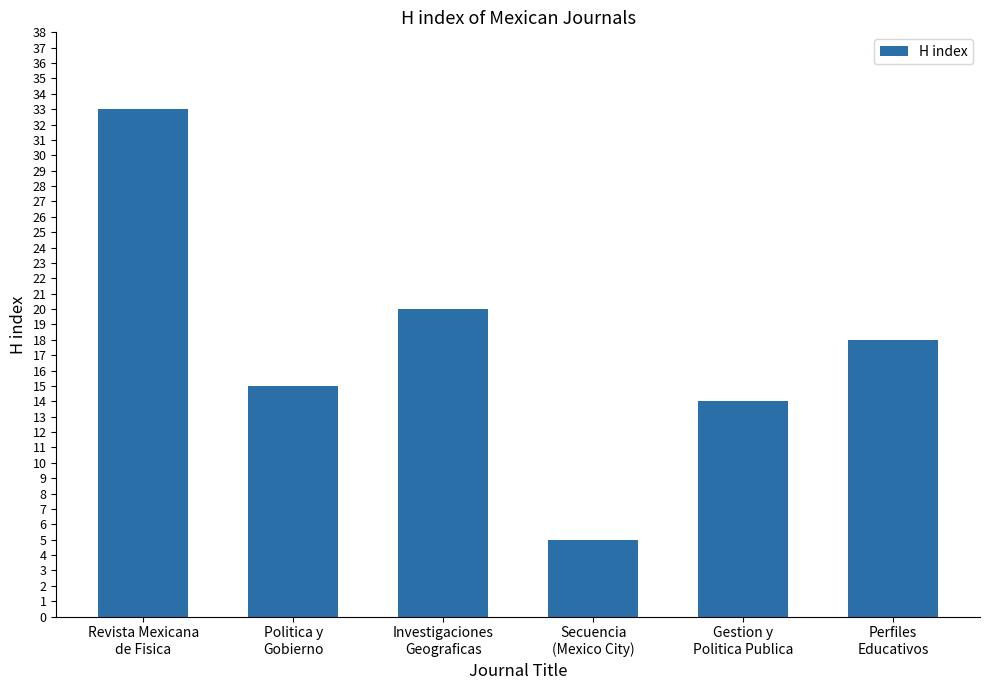

What is the difference between the maximum and second lowest values?

19